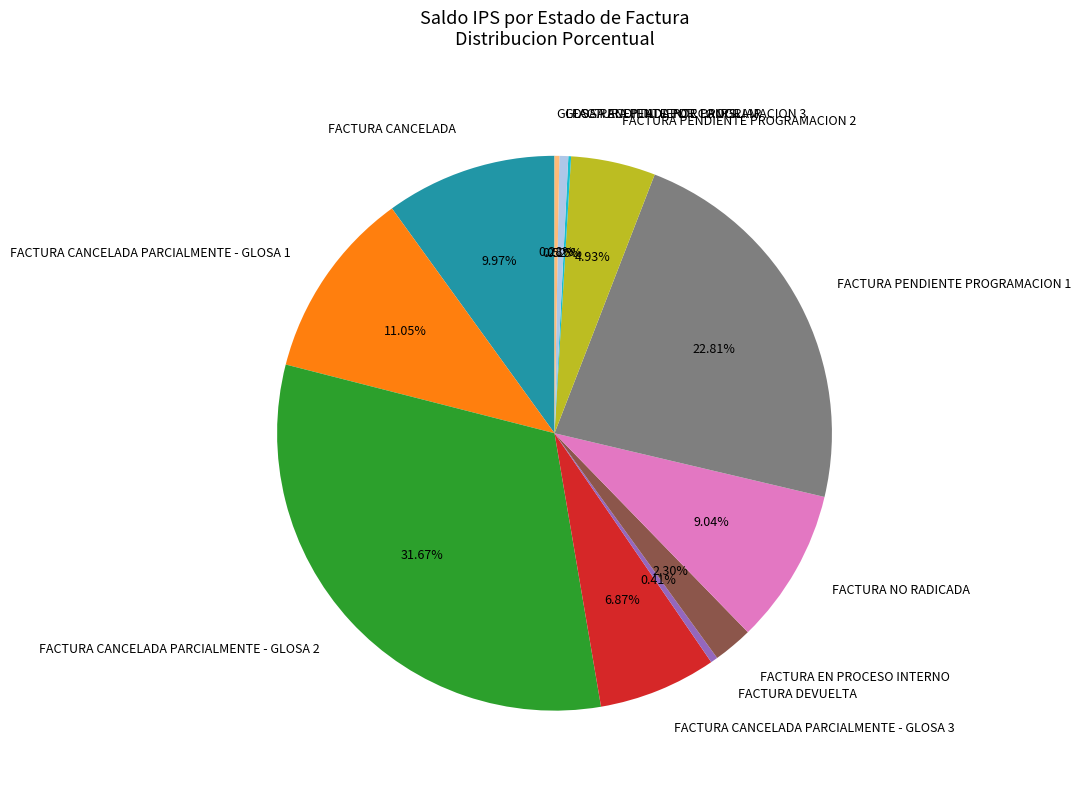

Which has a higher value, FACTURA PENDIENTE PROGRAMACION 1 or FACTURA PENDIENTE PROGRAMACION 2?

FACTURA PENDIENTE PROGRAMACION 1